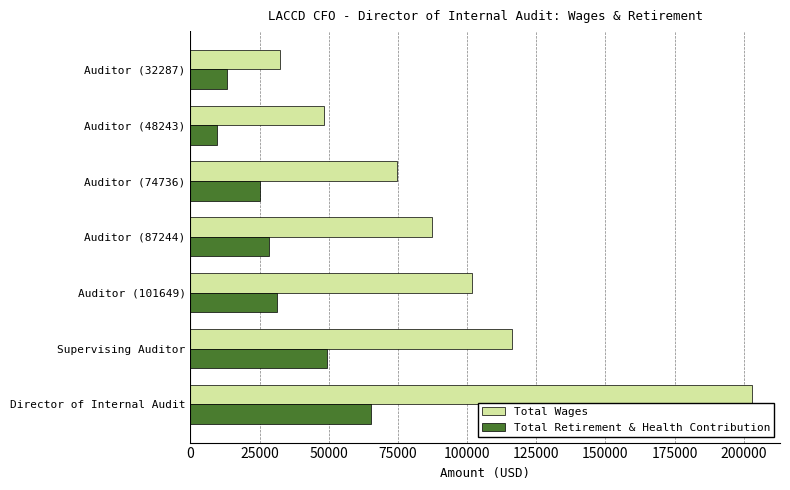

Which series has the widest spread of values?

Total Wages